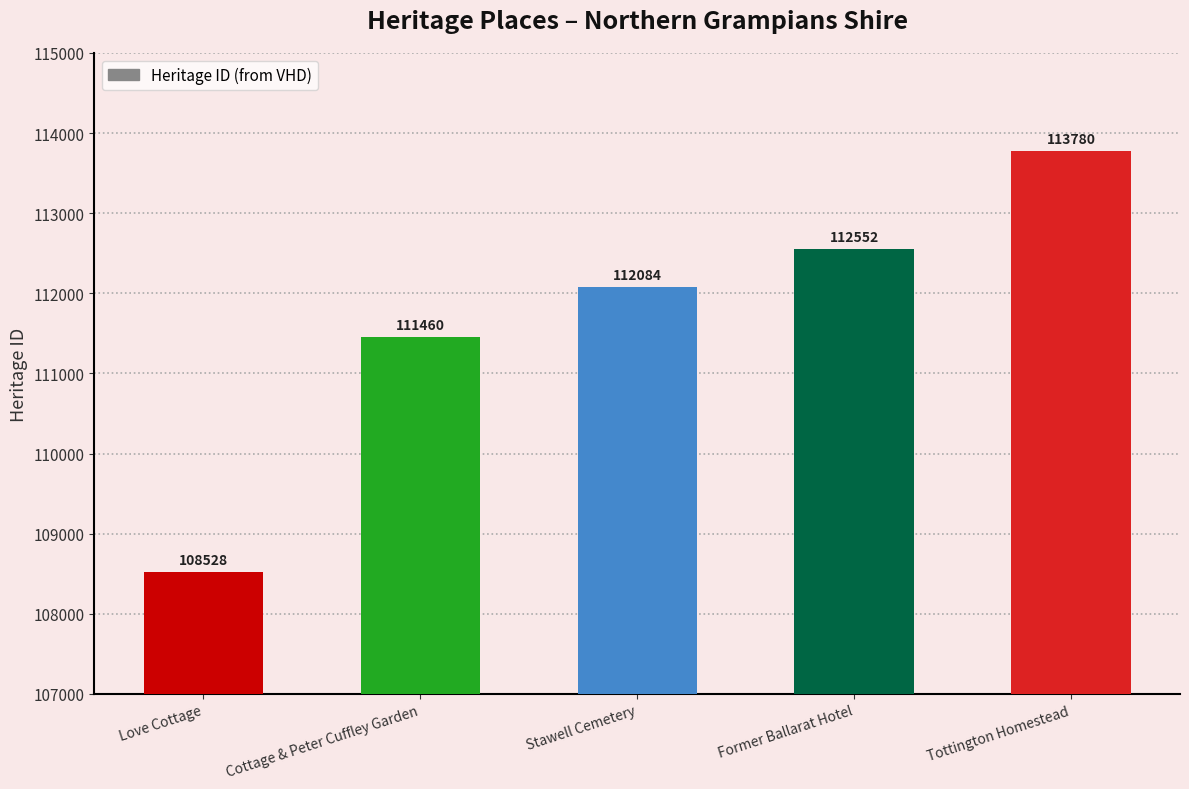

Reading left to right, list all the values displayed in this chart.

108528	111460	112084	112552	113780